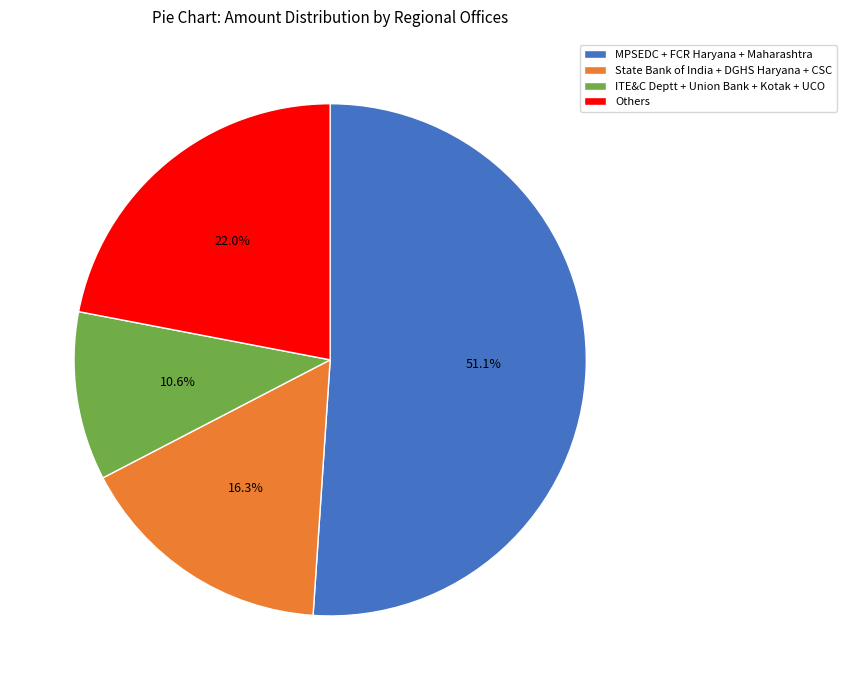

What is the smallest slice in the pie chart?

ITE&C Deptt + Union Bank + Kotak + UCO